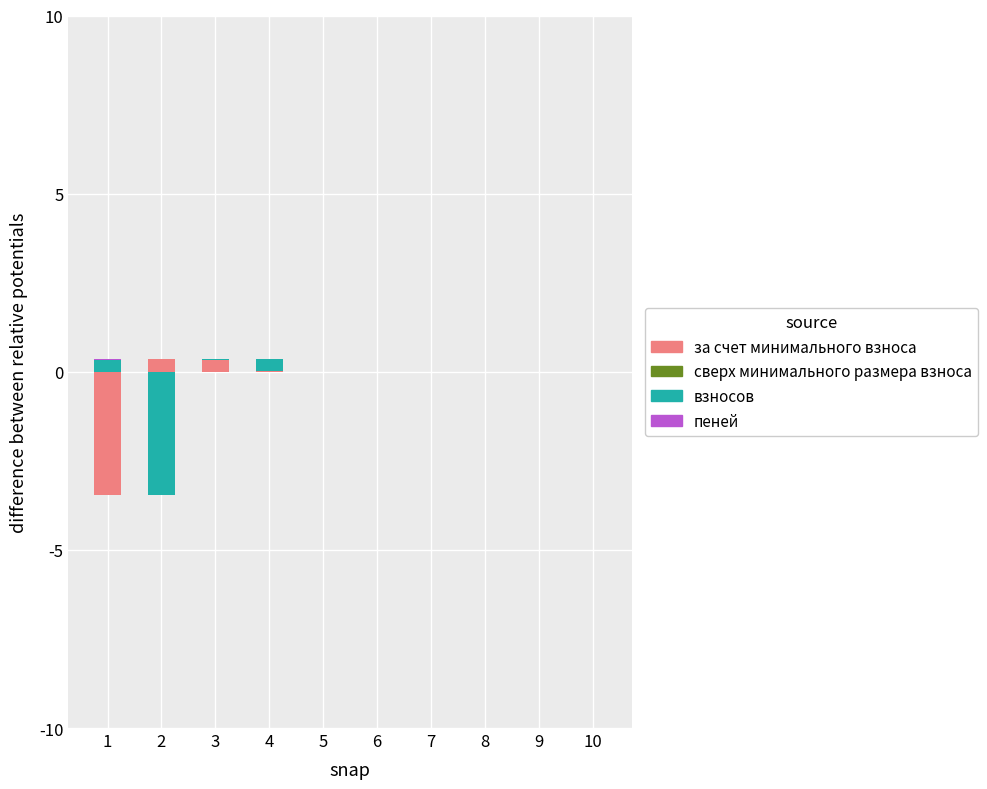

What is the difference between the highest and lowest values at 3?

0.3